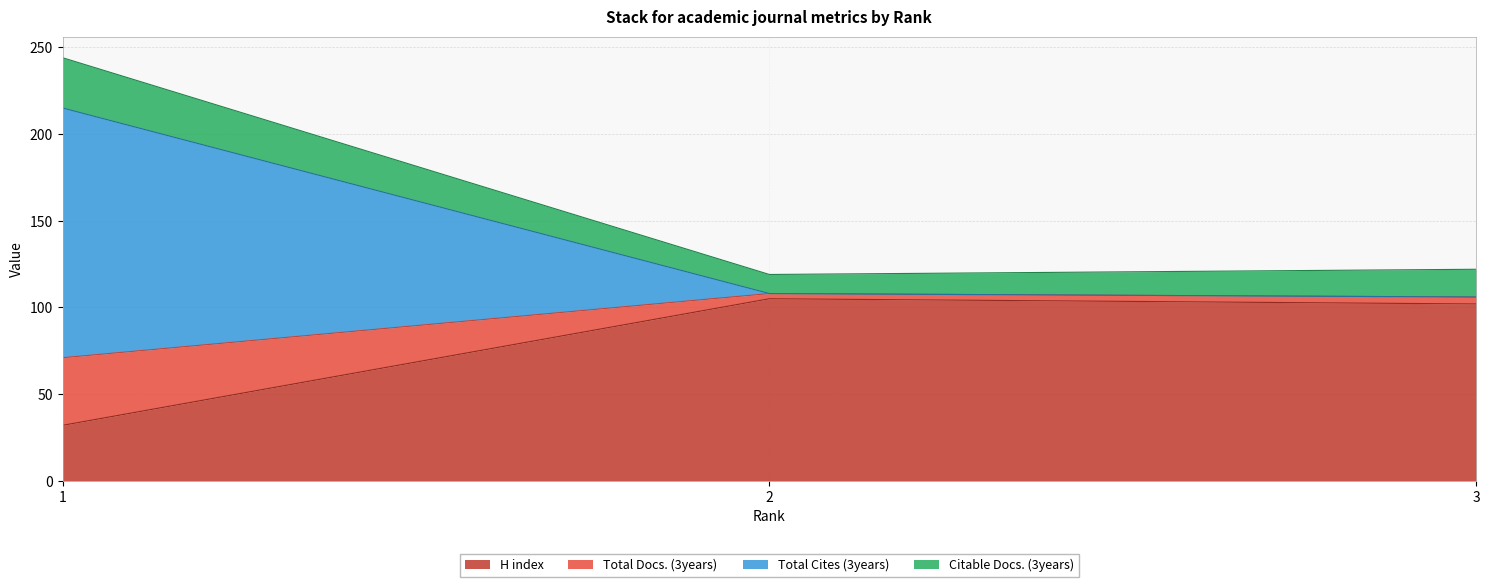

How many lines are shown in the chart?

4